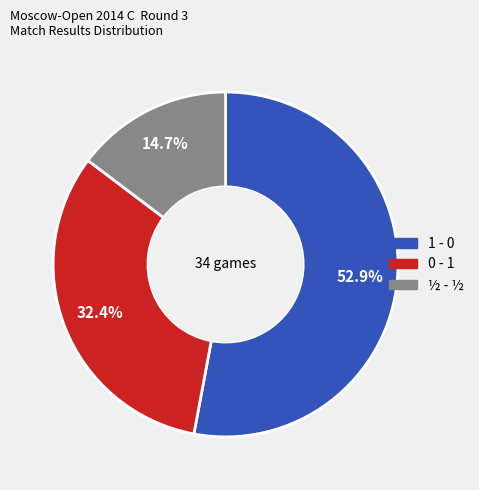

Which category has the smallest portion of the pie?

½ - ½